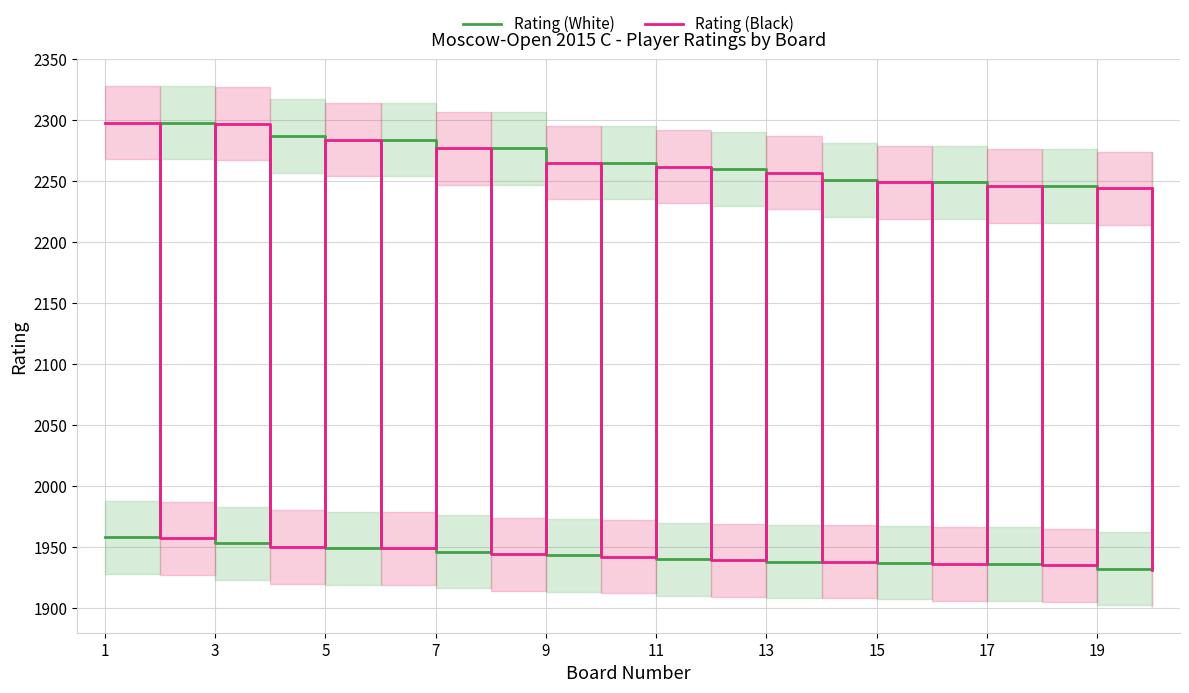

The value of Rating (Black) at 17 is 3369. True or false?

False